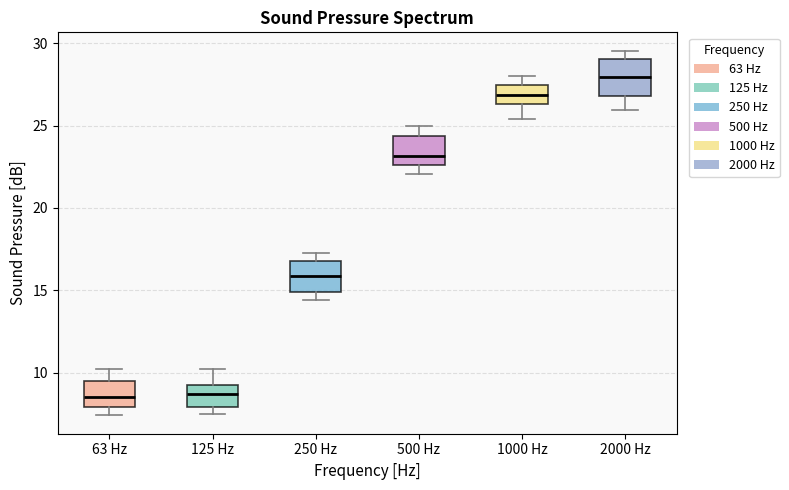

Reading left to right, transcribe this box plot: for each box, give where its median line is, the range the box spans, and where its two whiskers end, as read against the y-axis. The values are not printed on the chart, so give them approximately, as read against the axis.

63 Hz: median 8.5, box 8.0 to 9.5, whiskers 7.5 to 10.0
125 Hz: median 8.5, box 8.0 to 9.0, whiskers 7.5 to 10.0
250 Hz: median 16.0, box 15.0 to 17.0, whiskers 14.5 to 17.0 (just above the box's upper edge)
500 Hz: median 23.0, box 22.5 to 24.5, whiskers 22.0 to 25.0
1000 Hz: median 27.0, box 26.5 to 27.5, whiskers 25.5 to 28.0
2000 Hz: median 28.0, box 27.0 to 29.0, whiskers 26.0 to 29.5